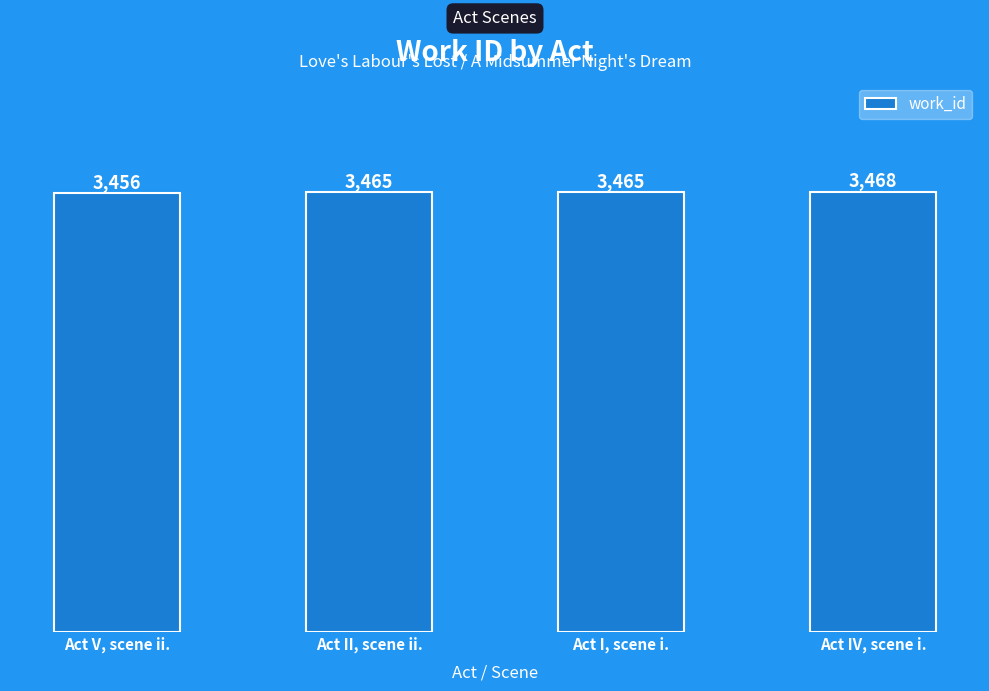

What position from the left is Act II, scene ii.?

2